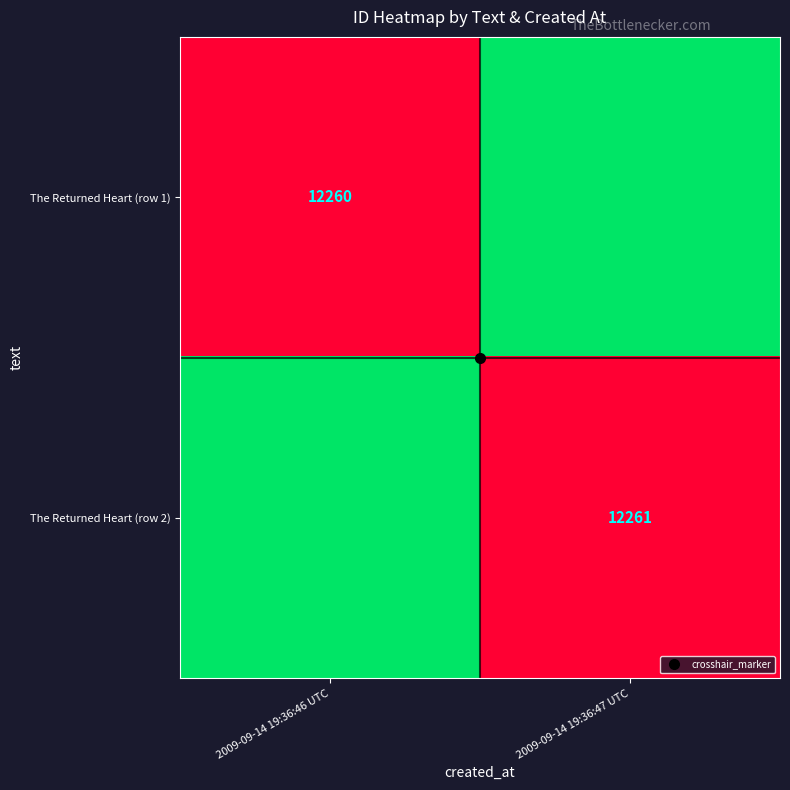

At which category is the sum across all series the highest?

2009-09-14 19:36:47 UTC